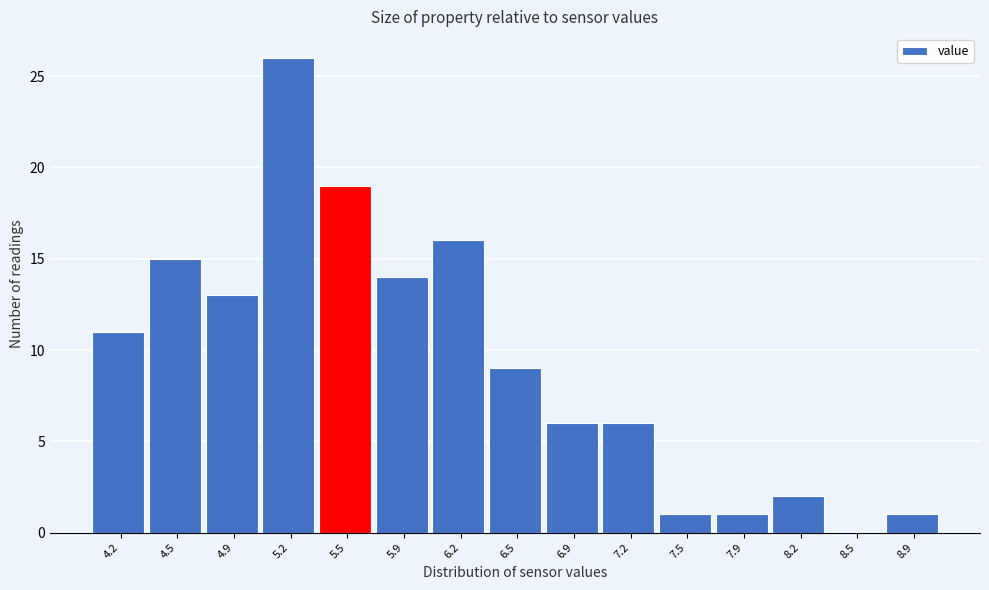

Reading left to right, extract all data points from this chart.

4.2=11	4.5=15	4.9=13	5.2=26	5.5=19	5.9=14	6.2=16	6.5=9	6.9=6	7.2=6	7.5=1	7.9=1	8.2=2	8.5=0	8.9=1